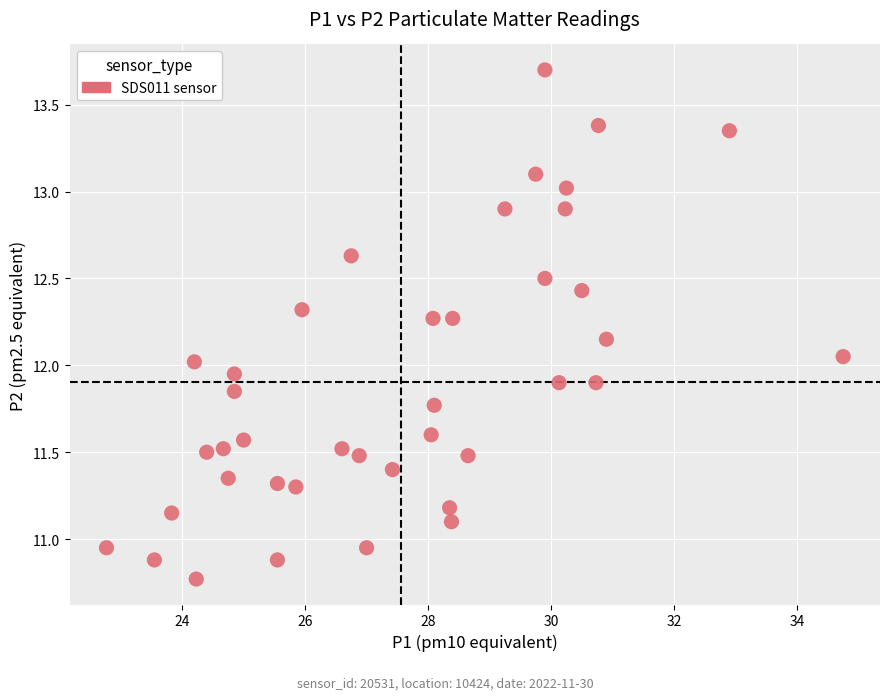

What is the range of Y values (max minus min)?

2.9